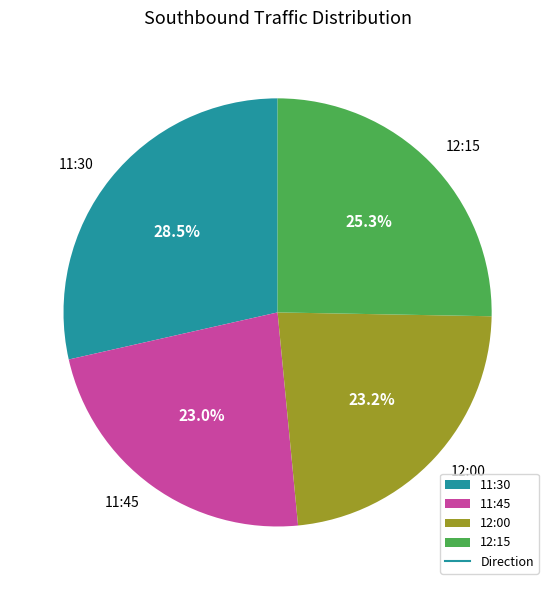

Is there a majority slice in this chart?

No